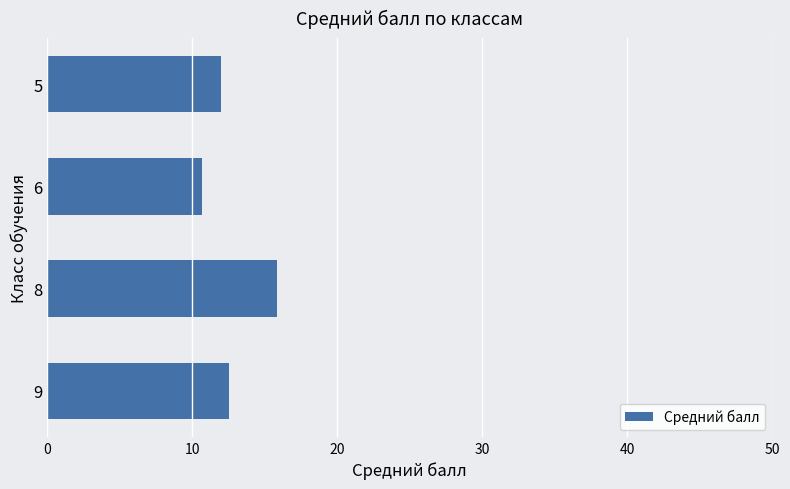

At which label is the value closest to 13?

9